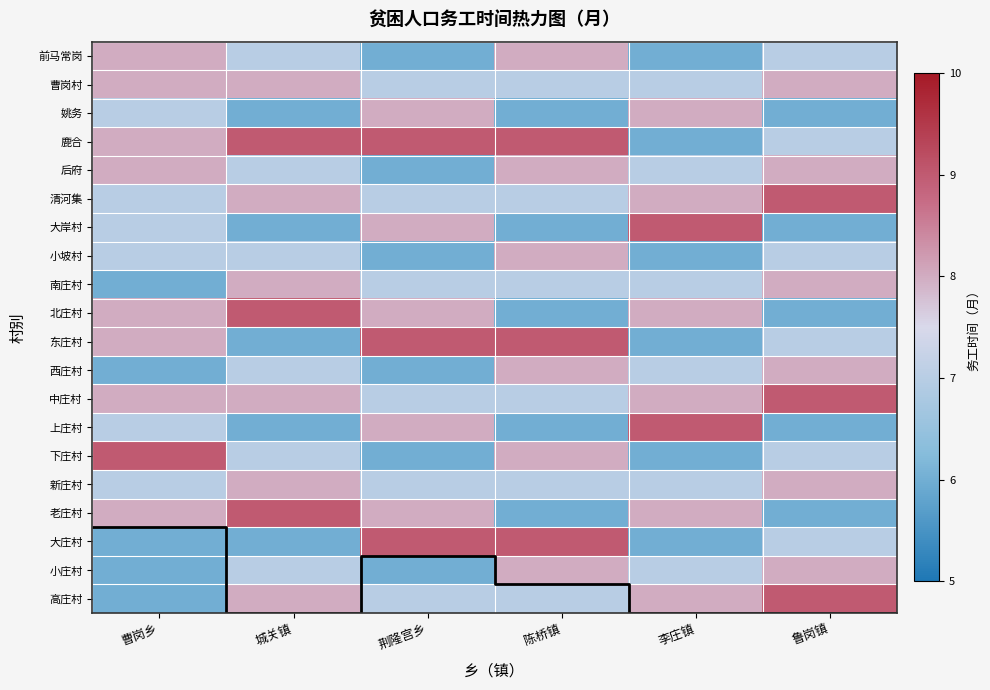

What is the difference between the second highest and second lowest values in the 前马常岗 series?

2